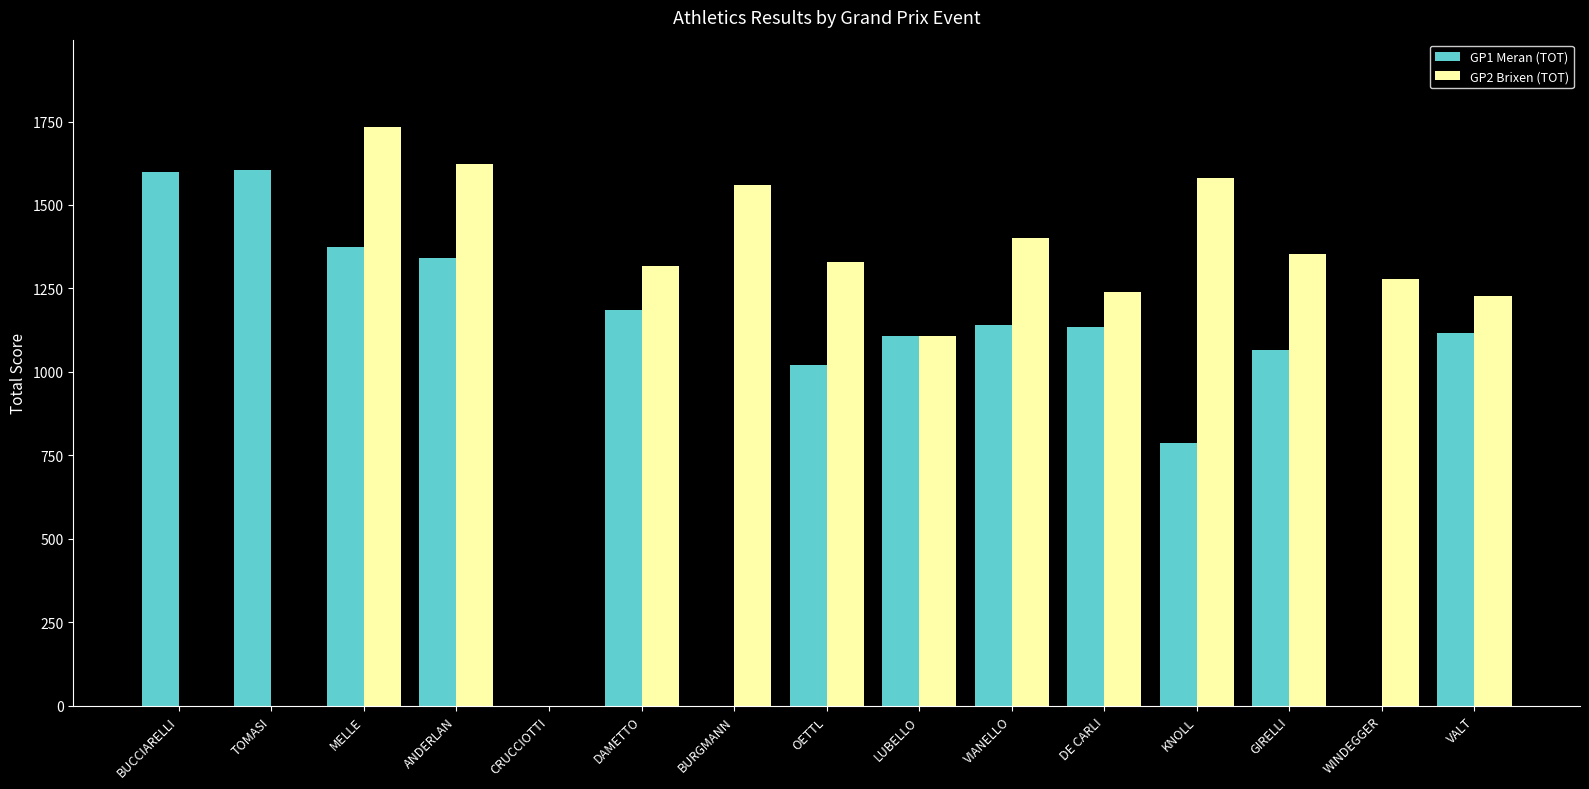

Are the bars horizontal?

No